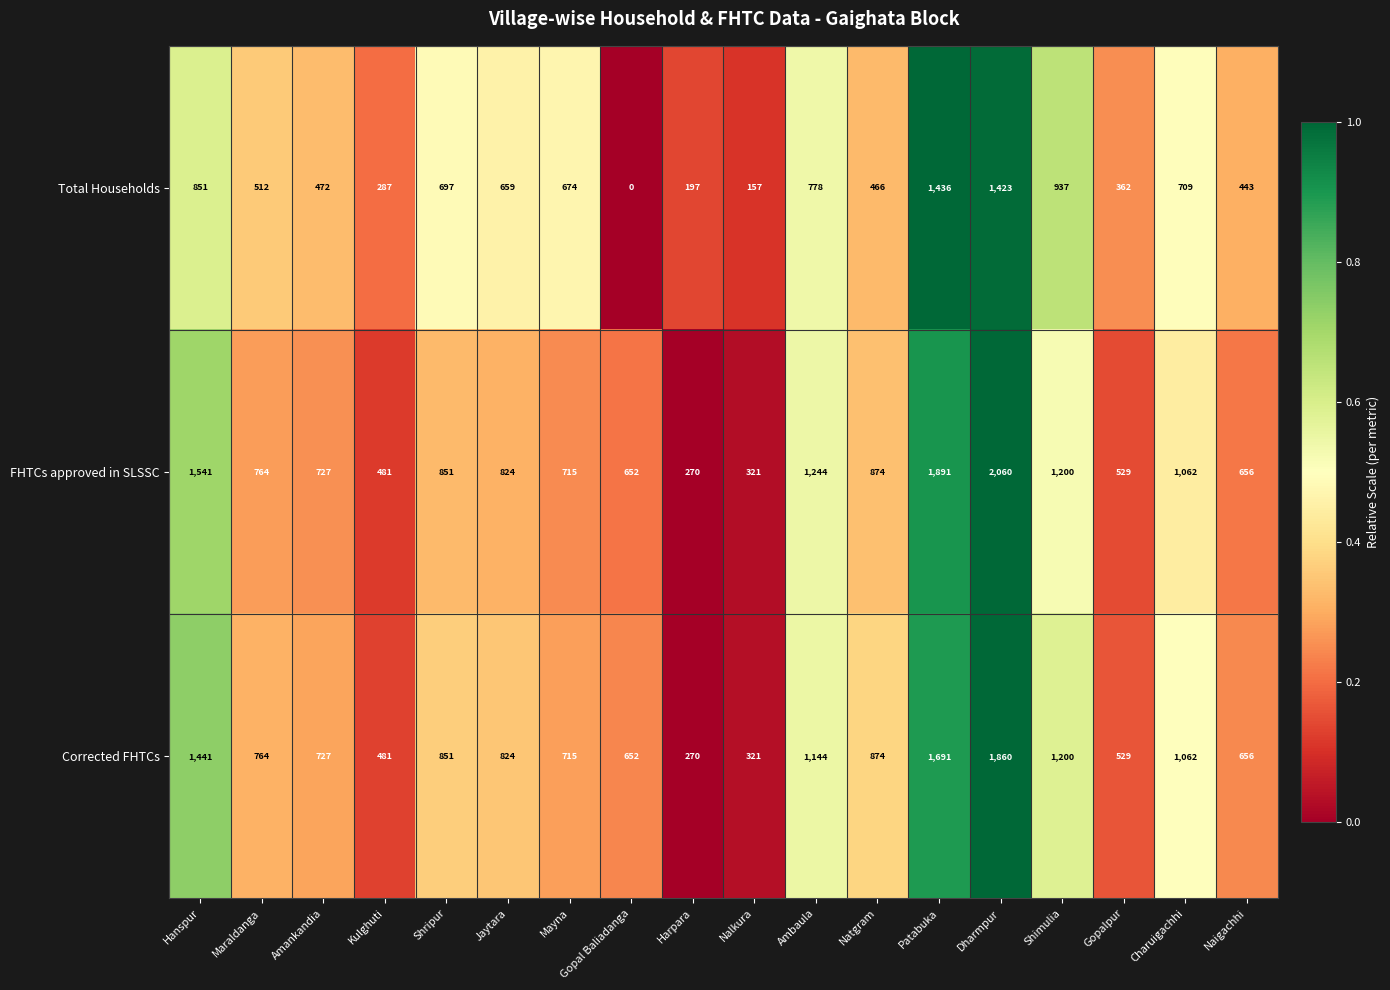

Which series changed the most between Amankandia and Patabuka?

FHTCs approved in SLSSC